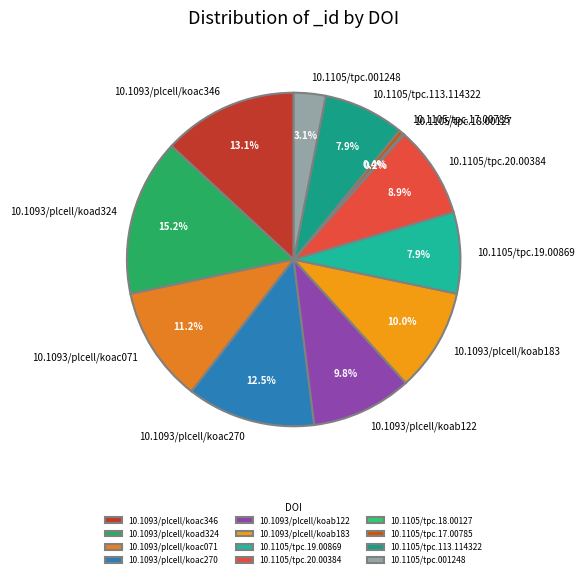

The 10.1093/plcell/koab183 slice represents 5% of the pie. True or false?

False